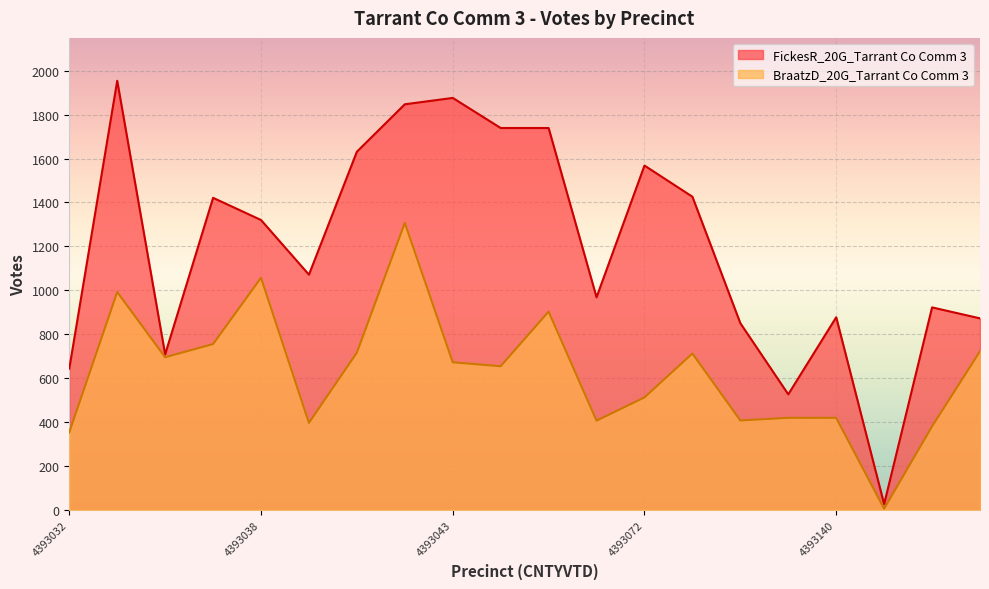

In FickesR_20G_Tarrant Co Comm 3, how many points are lower than both neighbors (excluding endpoints)?

5